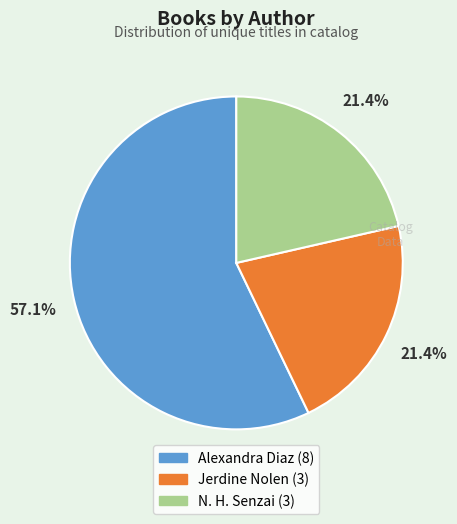

Does any single category account for the majority?

Yes